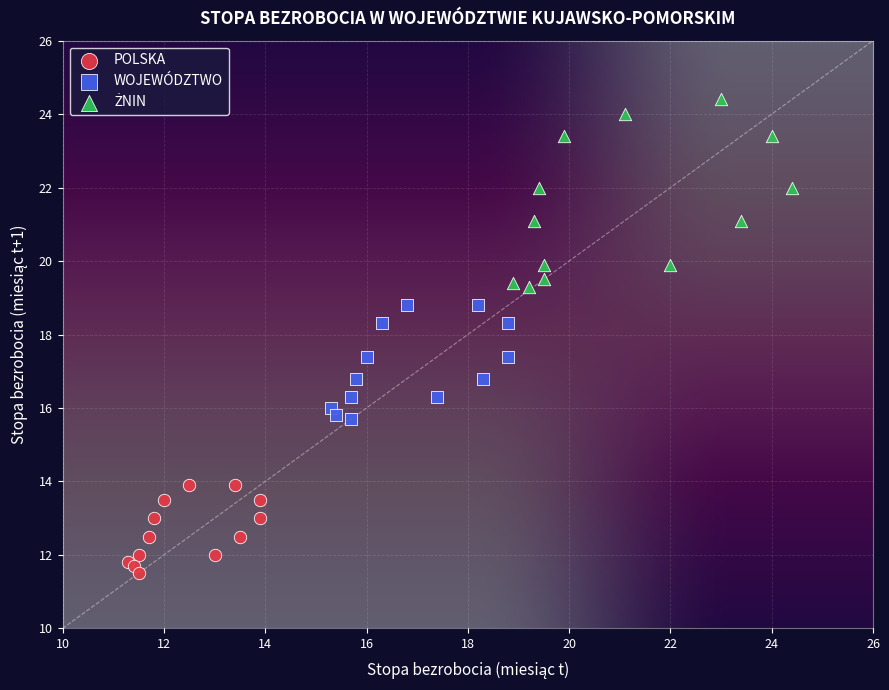

Which series contains the lowest Y value?

POLSKA